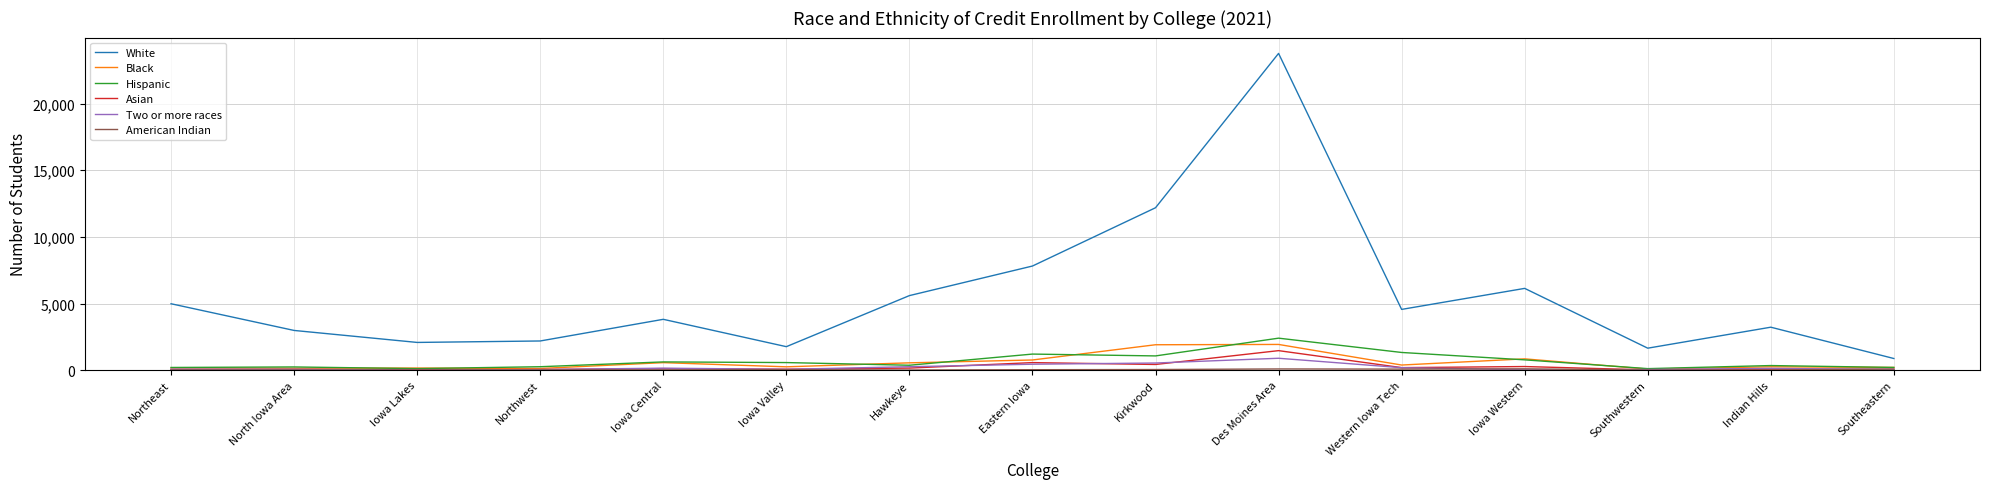

True or false: White and Two or more races cross at least once.

False